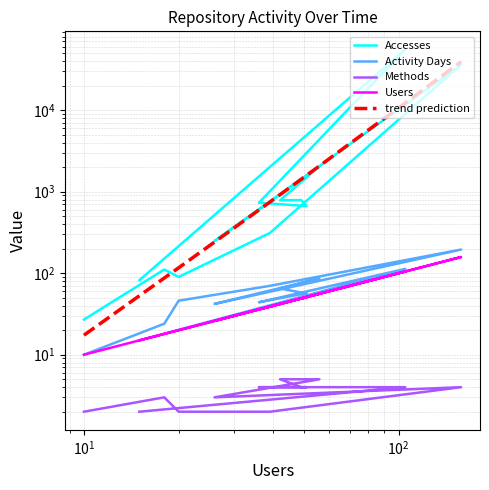

What is the maximum value shown in the chart?

55563.0